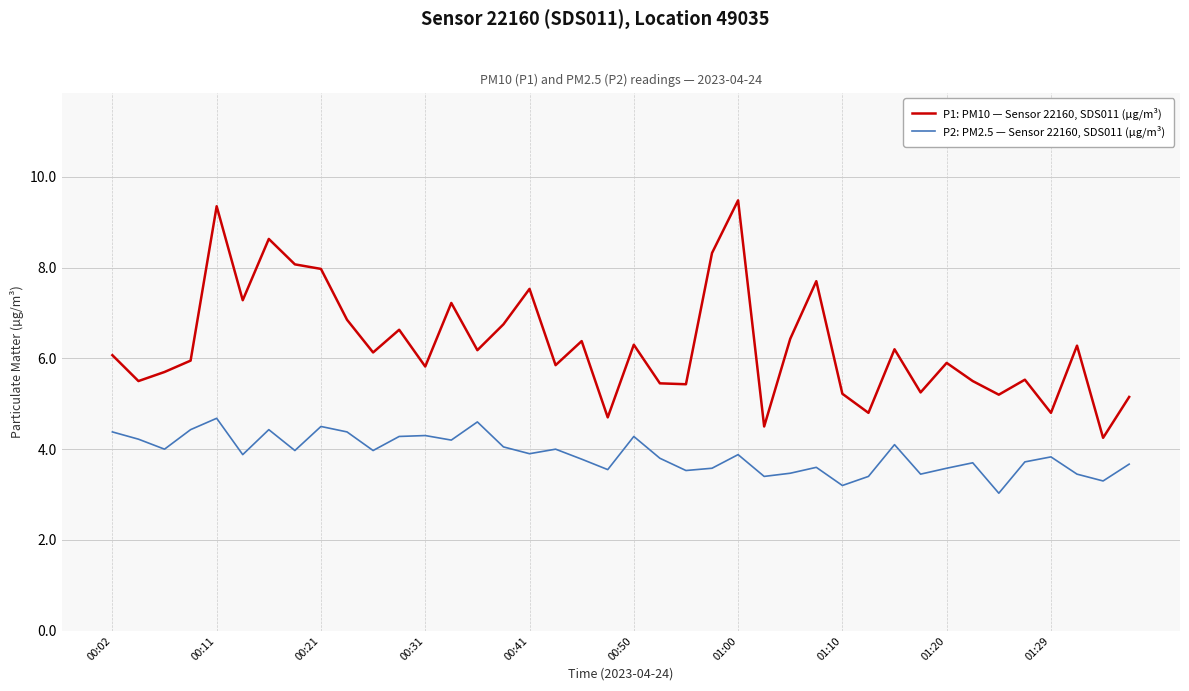

Count the number of data series in this chart.

2